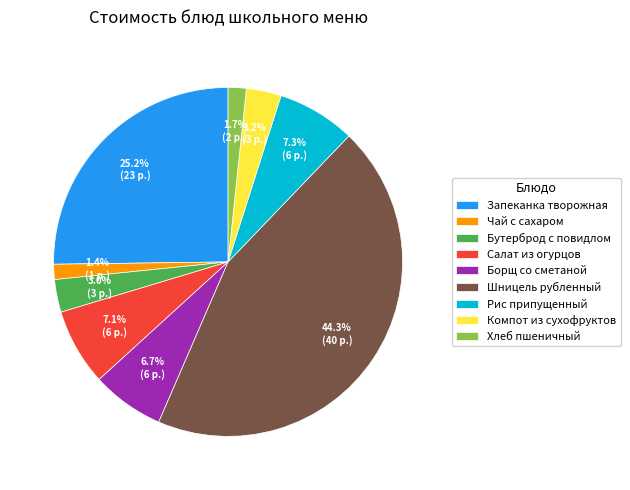

Is it true that Шницель рубленный is 44% of the pie?

True